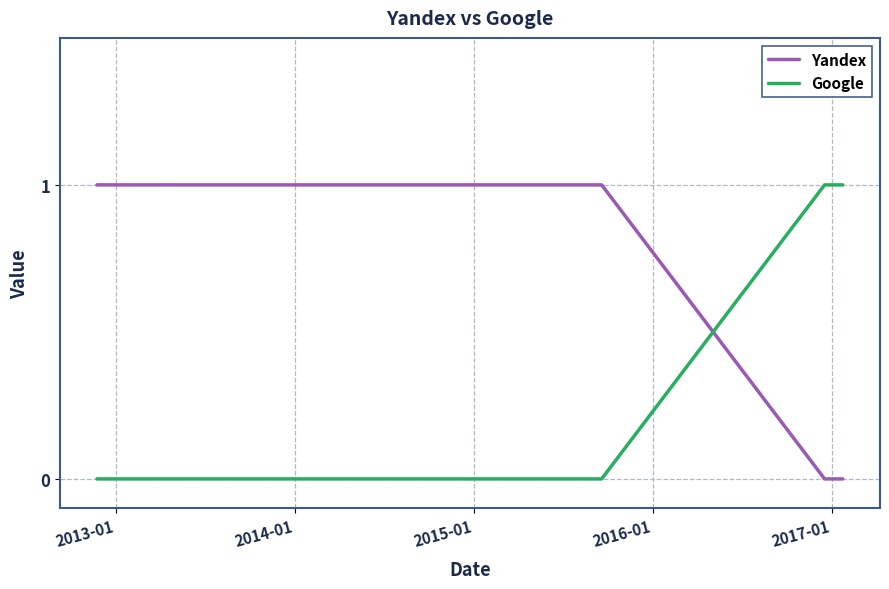

How many times do Yandex and Google cross each other?

1